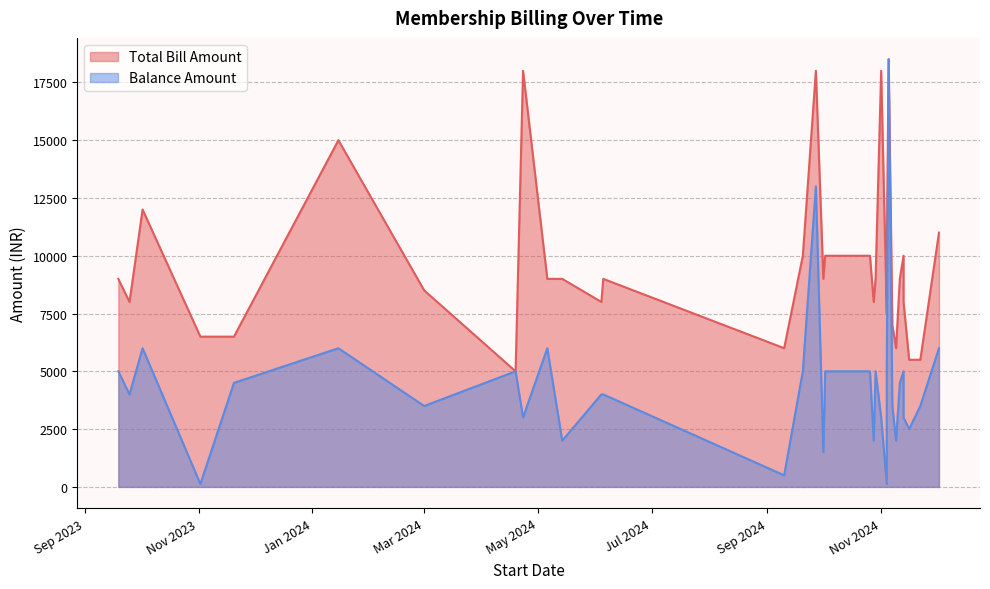

Where is Balance Amount nearest to the value 9312?

02-12-2024